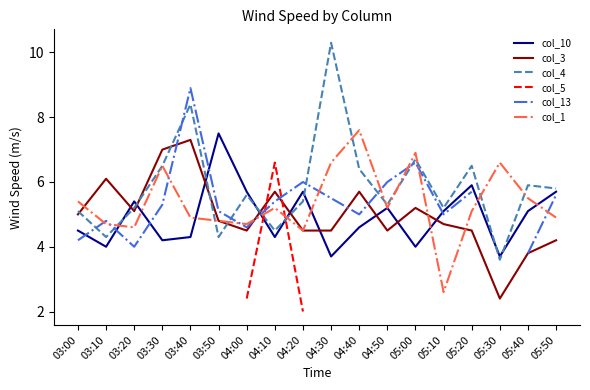

Where does the col_13 series first go above 5?

03:30